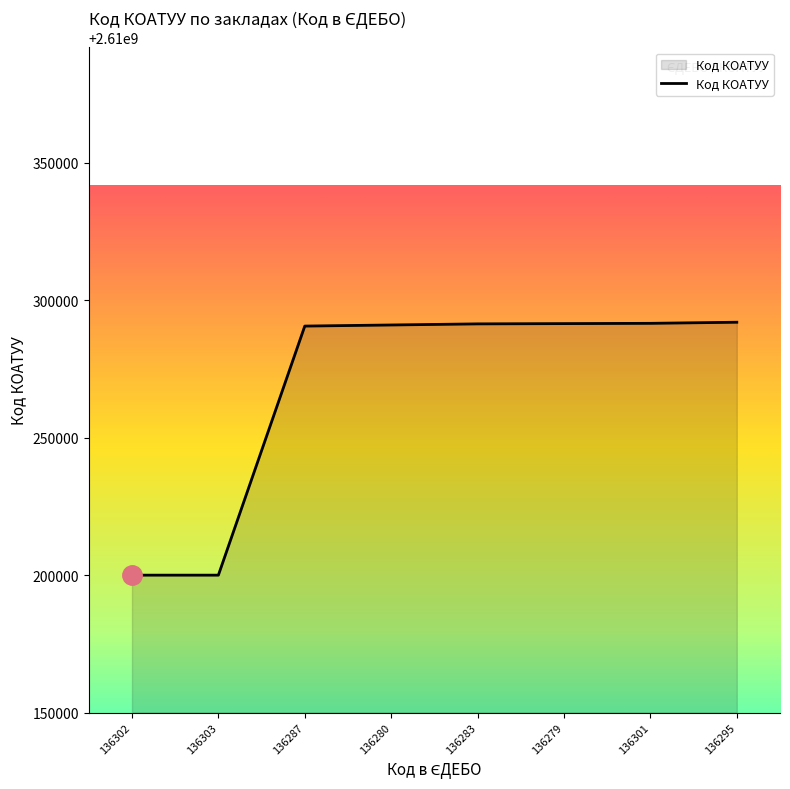

Which has a higher value, 136302 or 136280?

136280